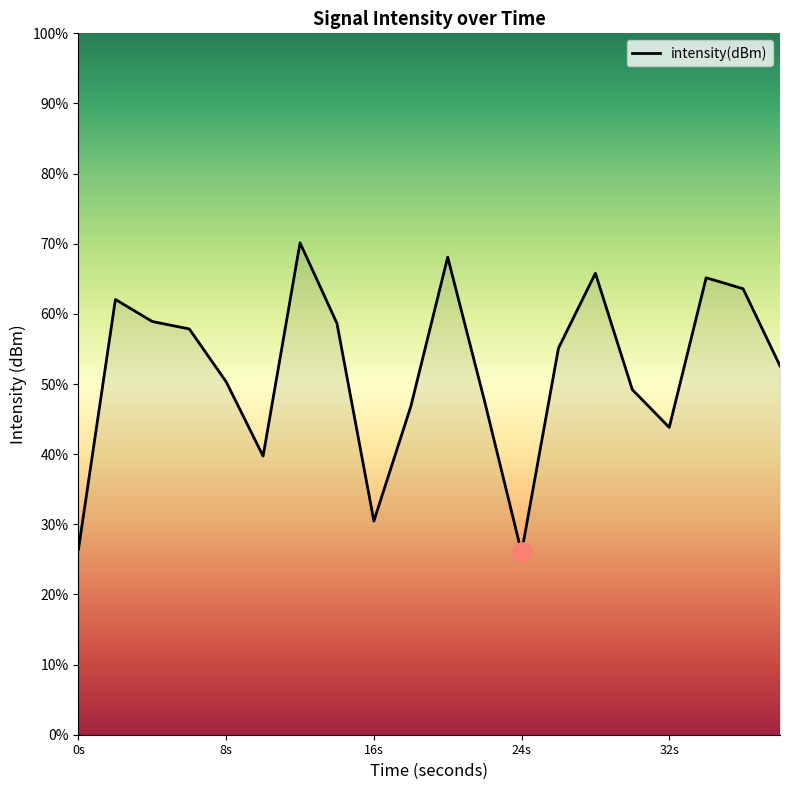

How many interior local peaks (higher than both neighbors) does the data have?

5